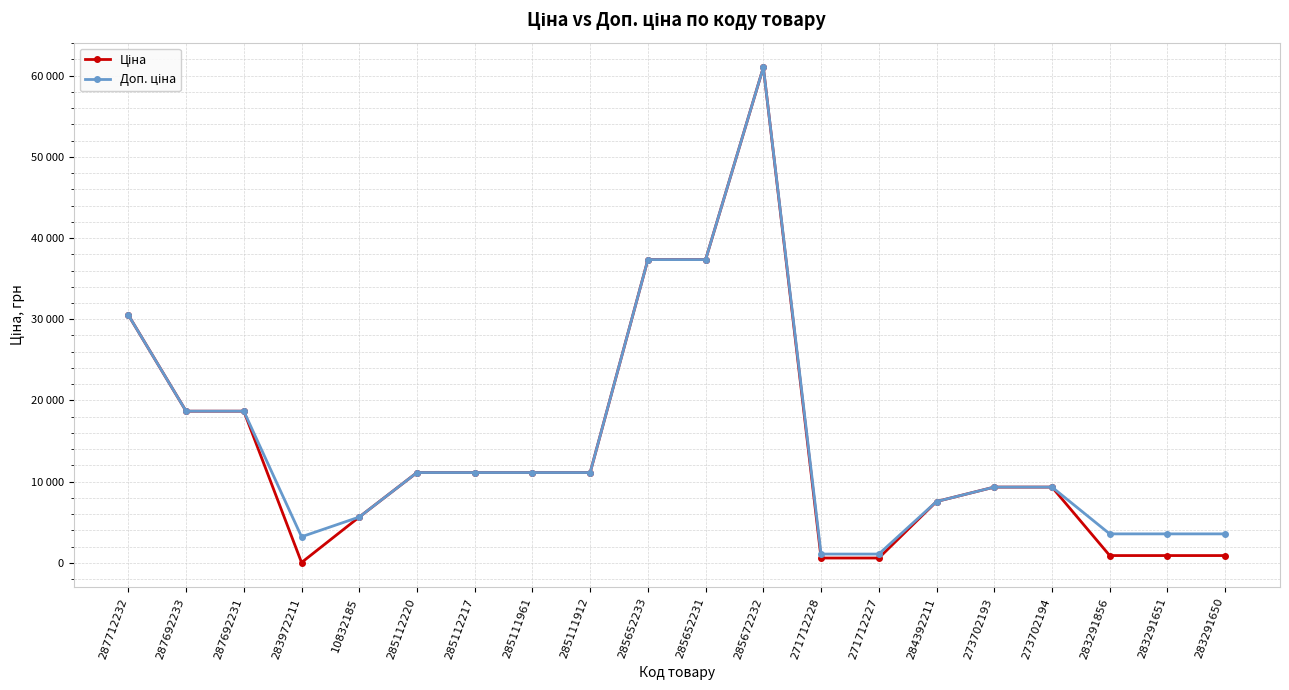

Is this an area chart (filled region under the line)?

No